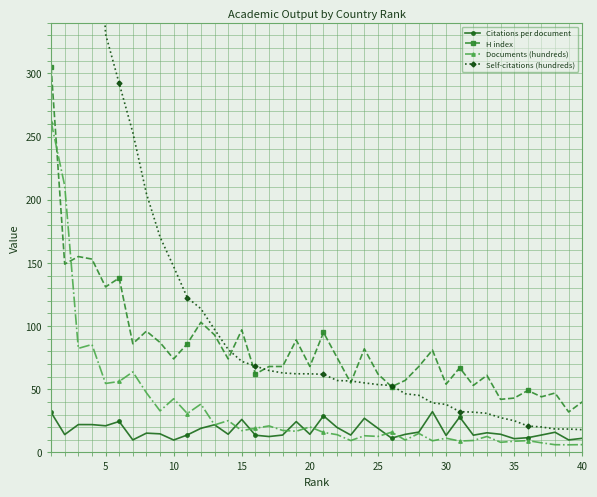

What is the greatest value displayed?

3240.6